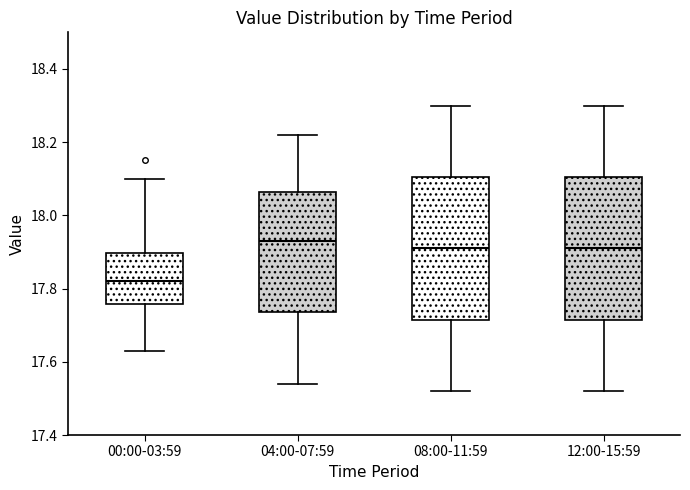

Reading left to right, read every box against the y-axis: the position of its median line, the range the box covers, and the ends of its whiskers. The values are not printed on the chart, so give them approximately, as read against the axis.

00:00-03:59: median 17.82, box 17.76 to 17.90, whiskers 17.64 to 18.10
04:00-07:59: median 17.94, box 17.74 to 18.06, whiskers 17.54 to 18.22
08:00-11:59: median 17.92, box 17.72 to 18.10, whiskers 17.52 to 18.30
12:00-15:59: median 17.92, box 17.72 to 18.10, whiskers 17.52 to 18.30